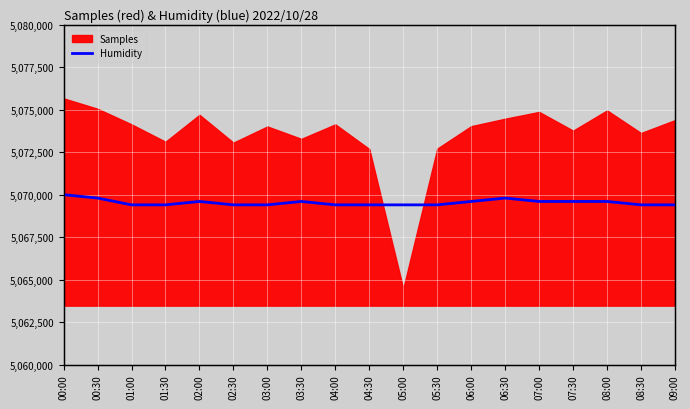

What is the label of the 3rd point from the left?

01:00